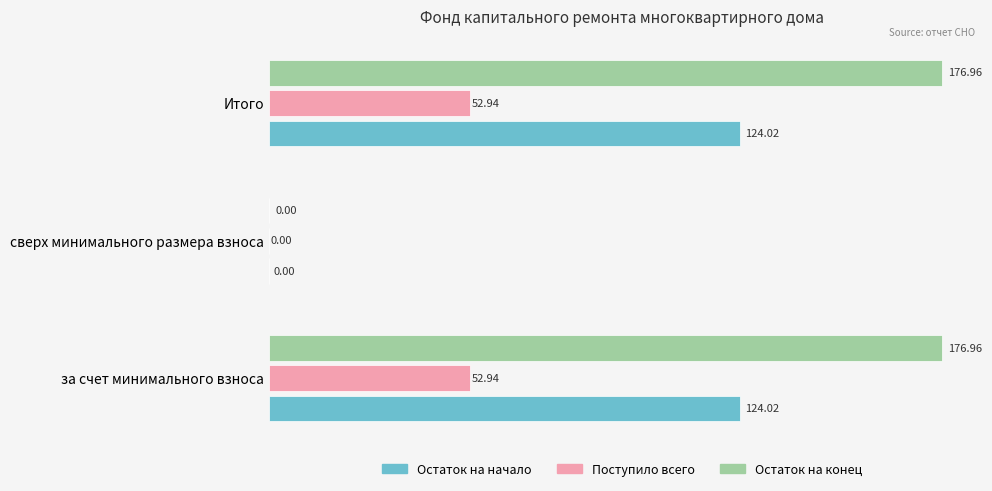

Which series changed the most between сверх минимального размера взноса and Итого?

Остаток на конец